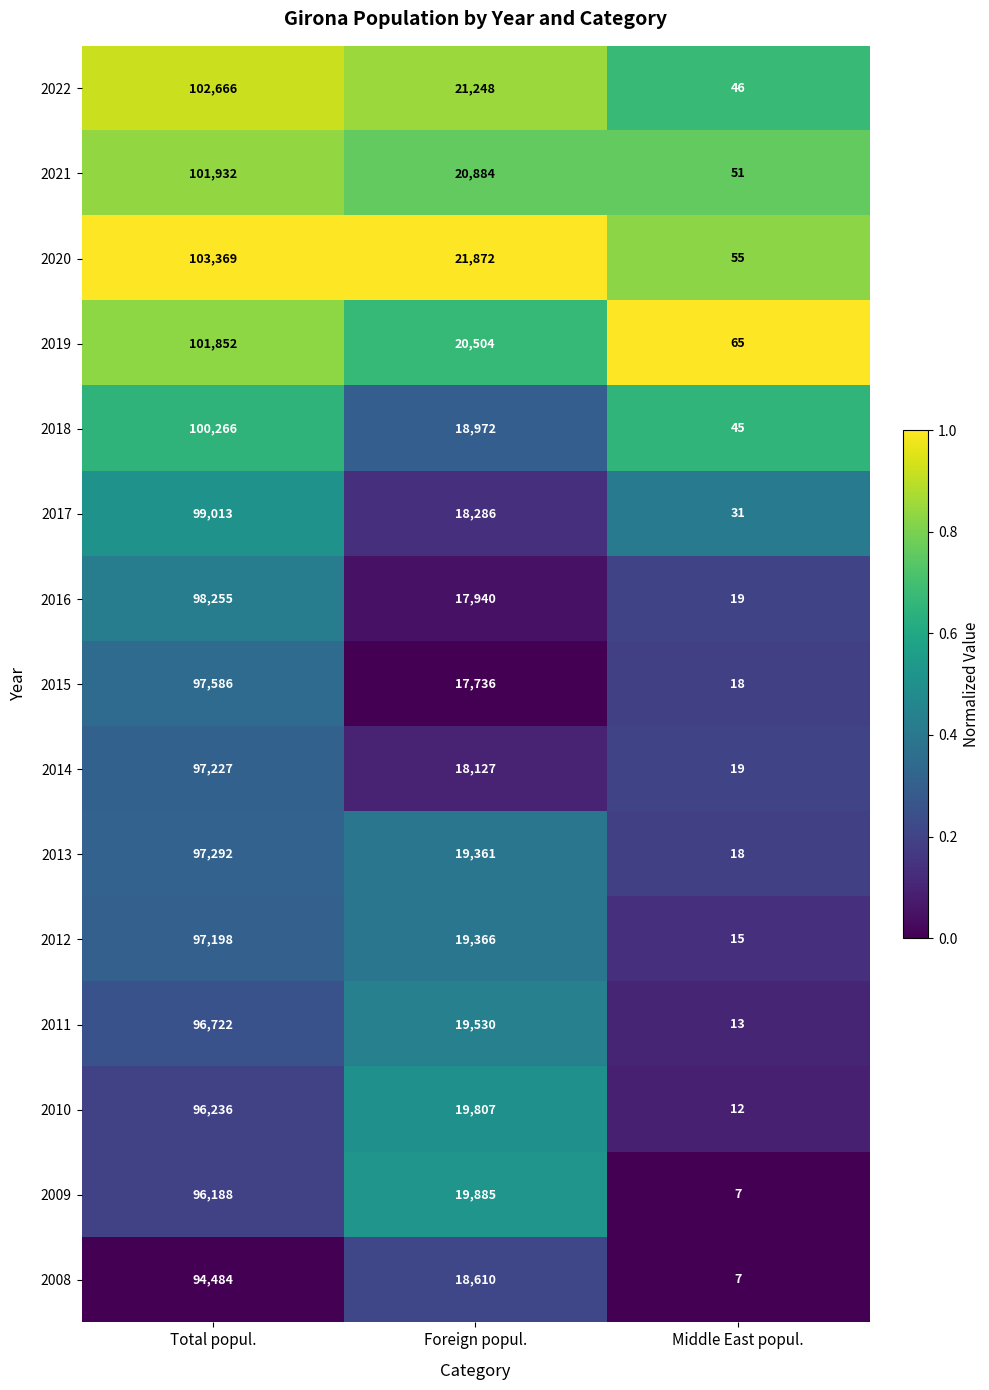

What is the spread (max minus min) of values at Middle East popul.?

58